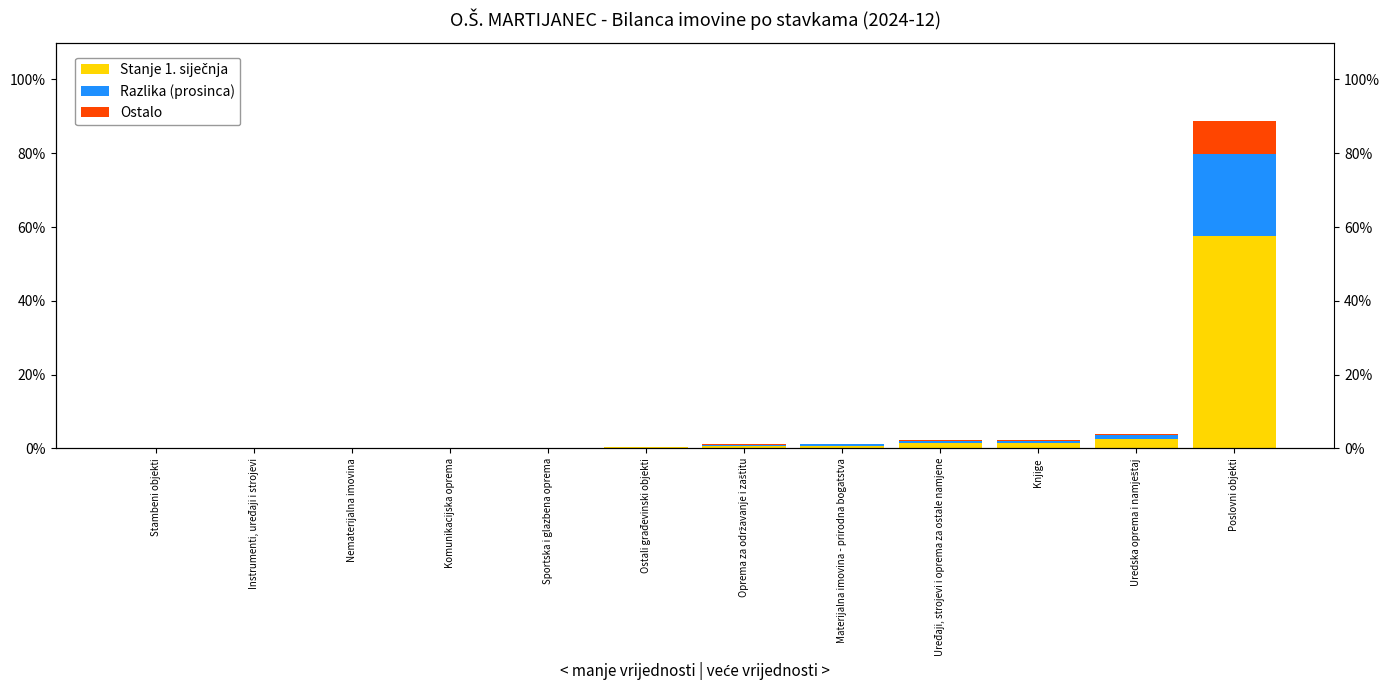

At how many categories does at least one series exceed 30?

1